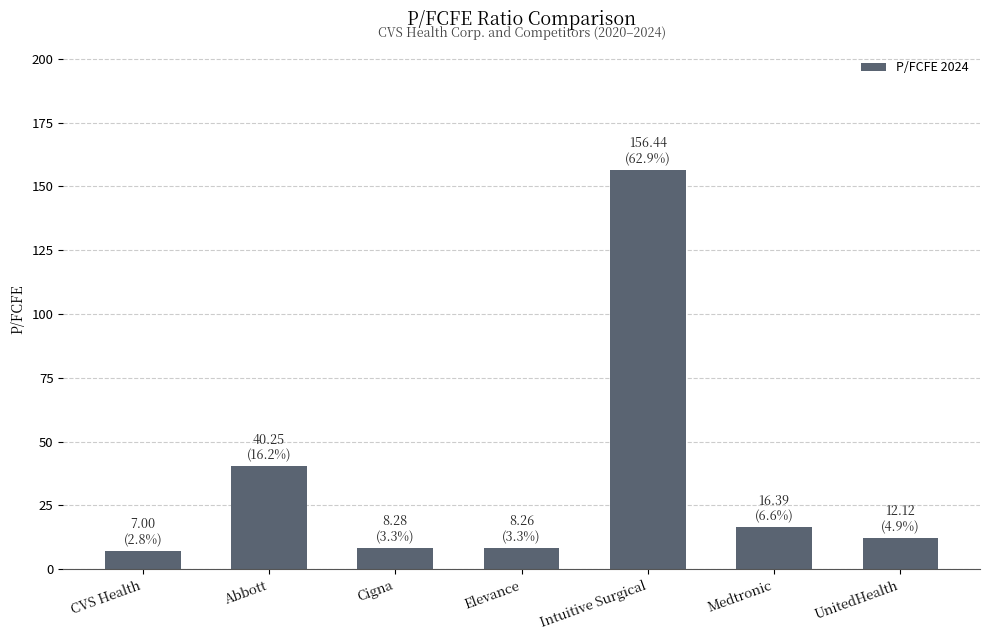

The chart shows a value of 25.8 at Medtronic. True or false?

False